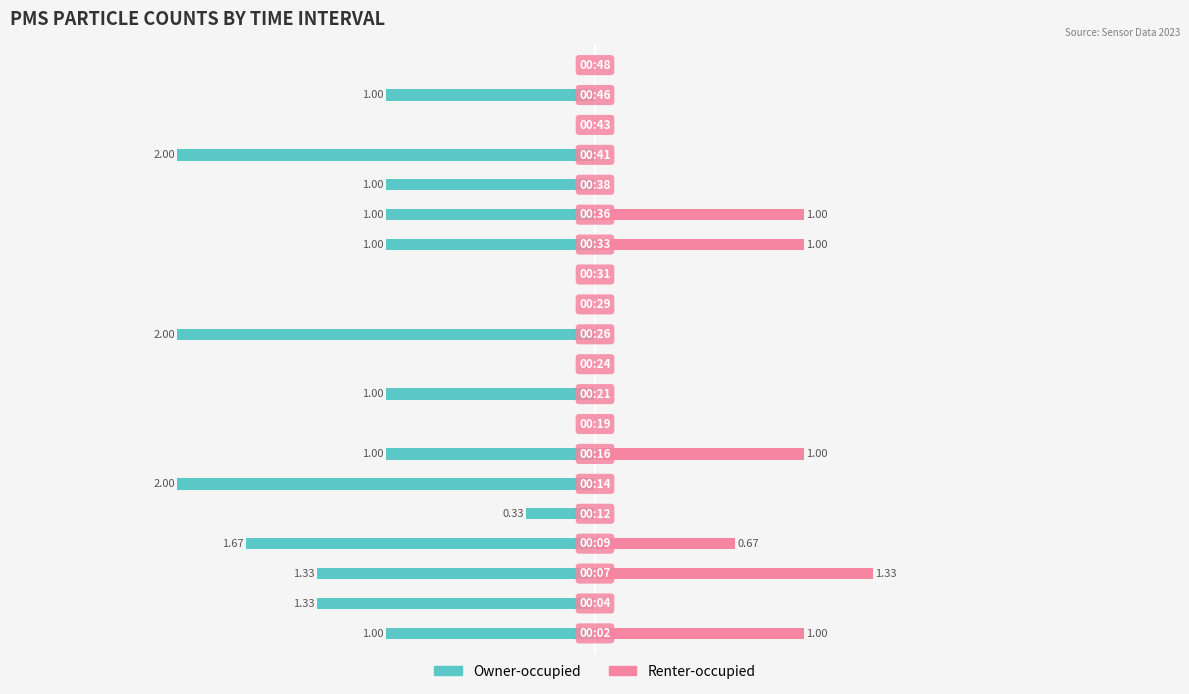

True or false: Renter-occupied has a value of 3.6 at 8.

False